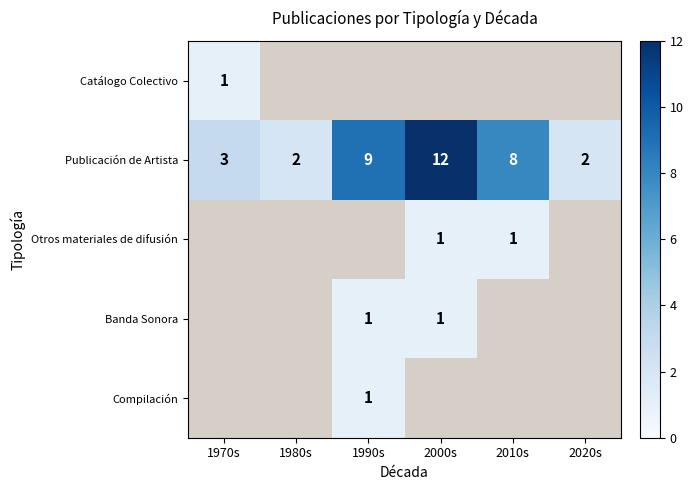

Between 2010s and 1990s, which is larger?

1990s